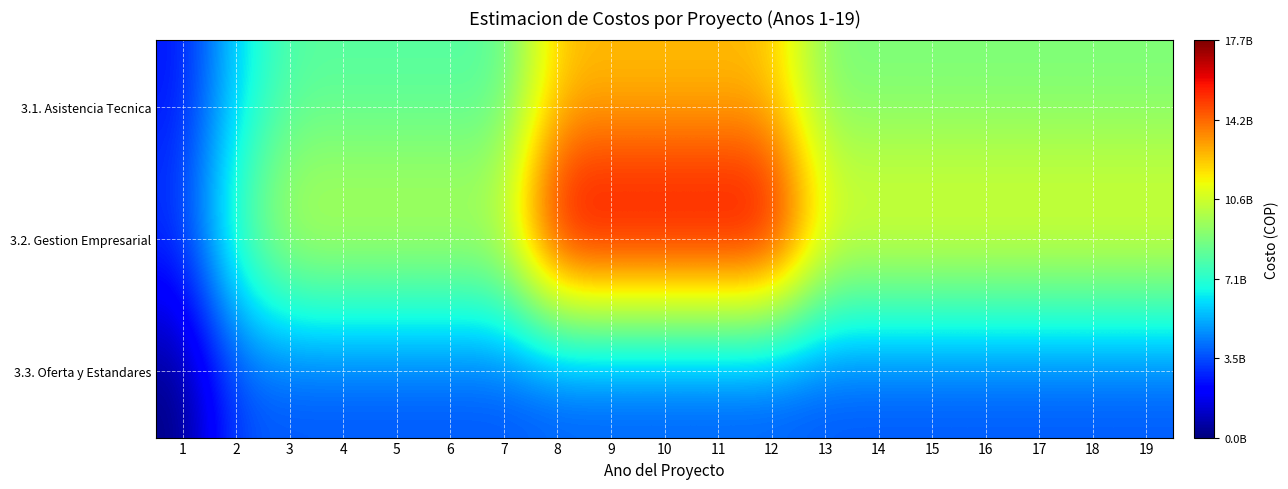

At how many categories does at least one series exceed 13408846890?

5